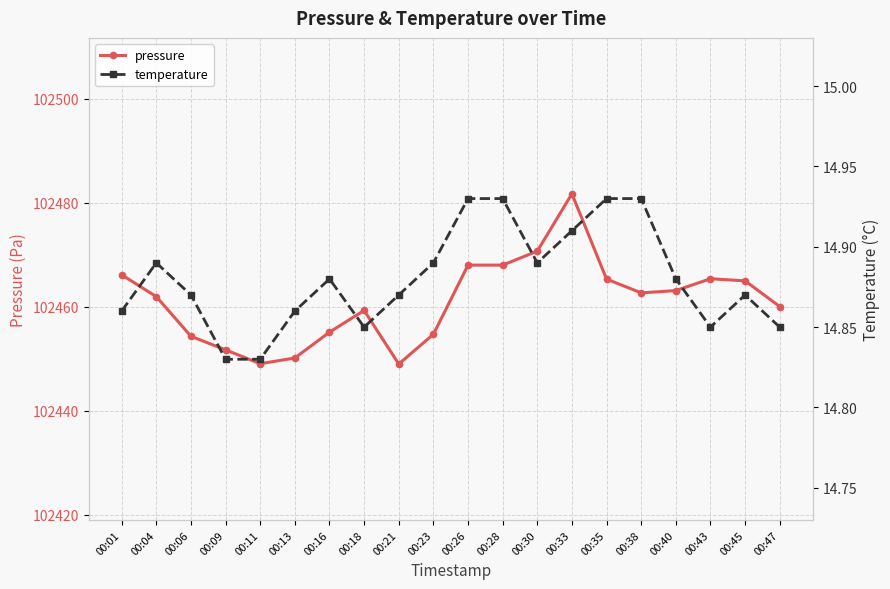

Which series has the widest spread of values?

pressure